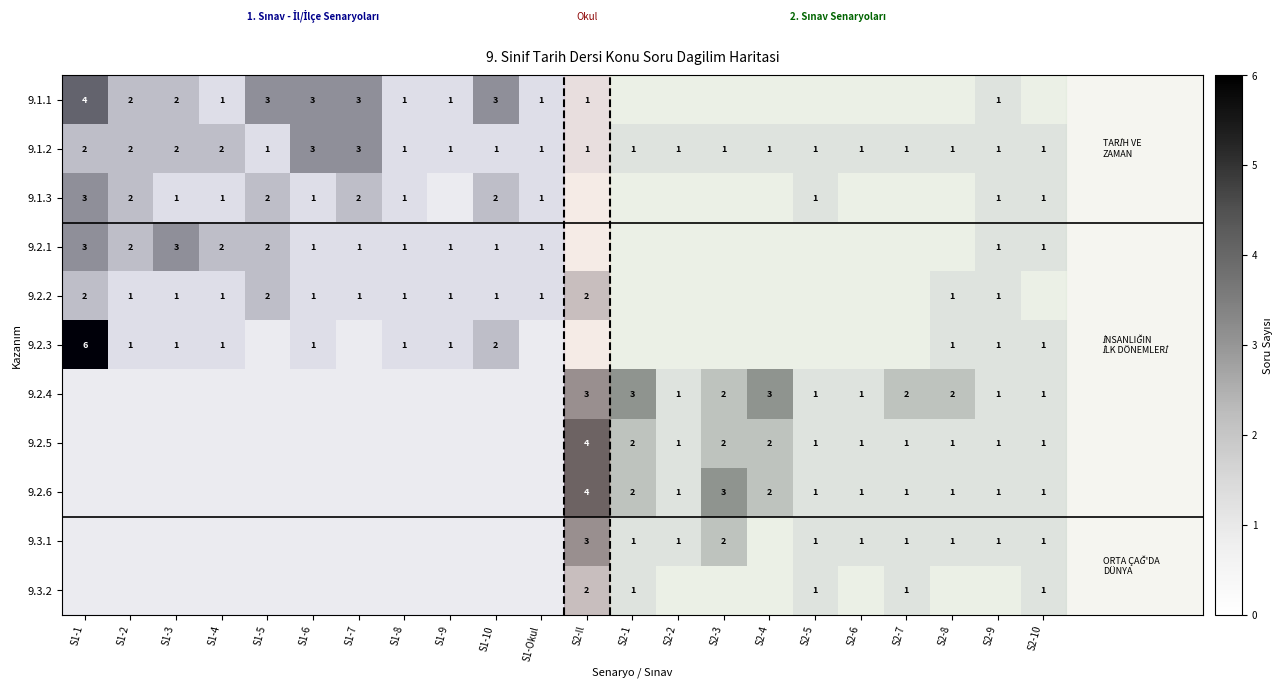

The value of 9.2.1 at S1-9 is 1. True or false?

True